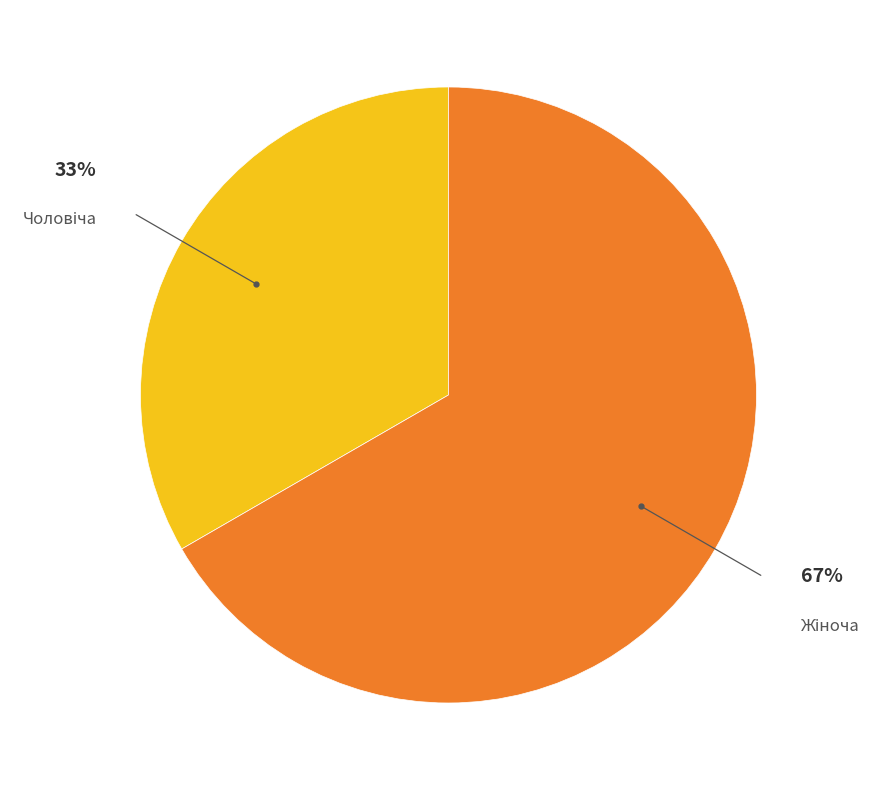

Is there a majority slice in this chart?

Yes